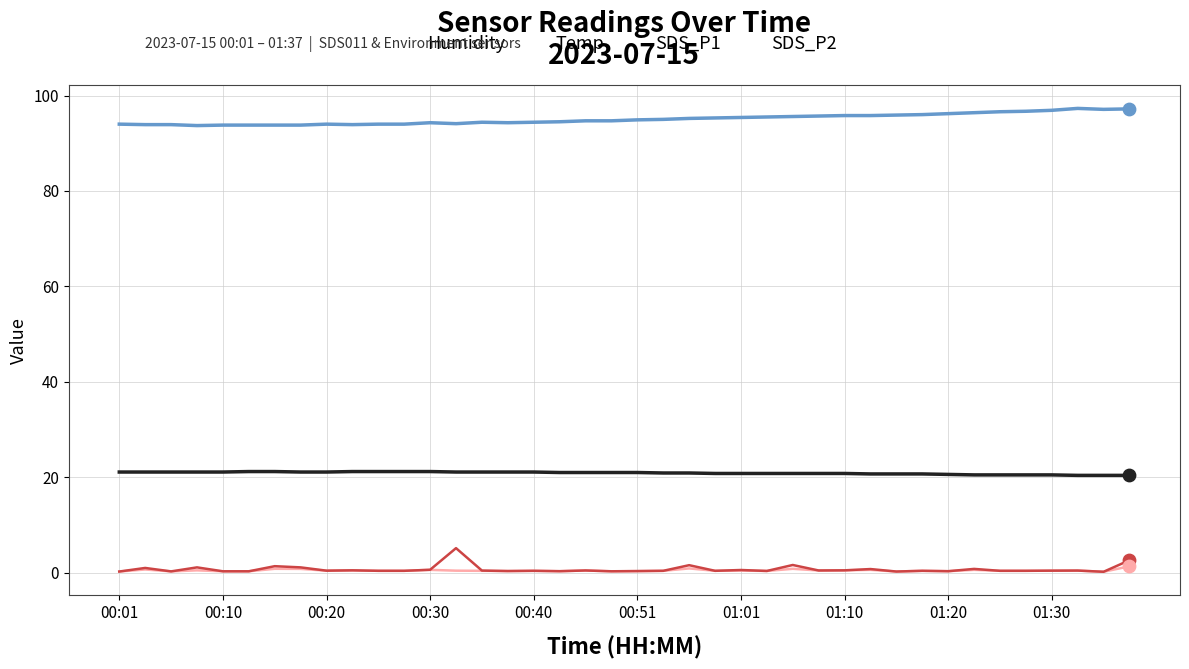

Which series has the largest total across all categories?

Humidity